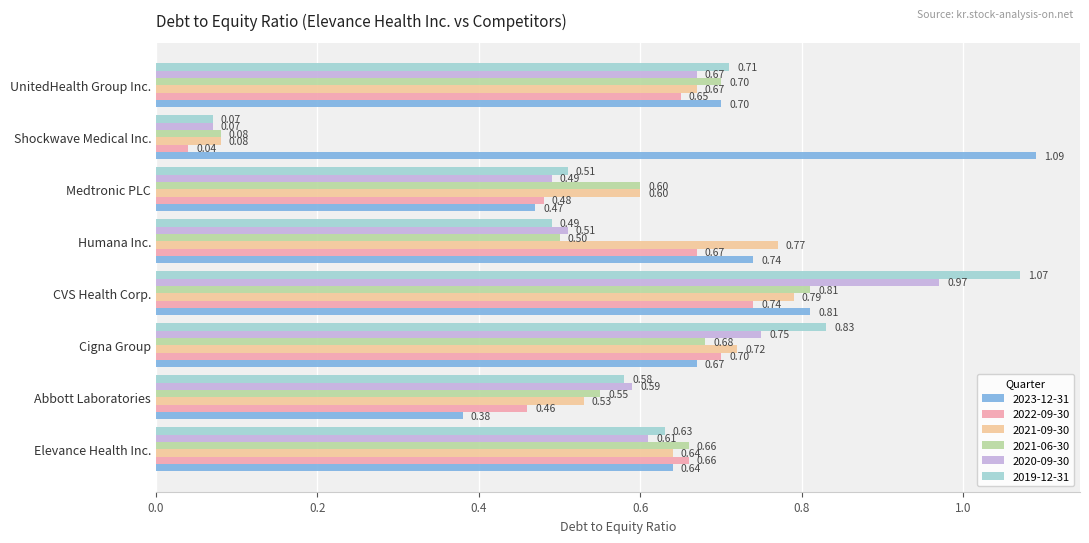

What is the average value of the 2021-06-30 series?

0.6